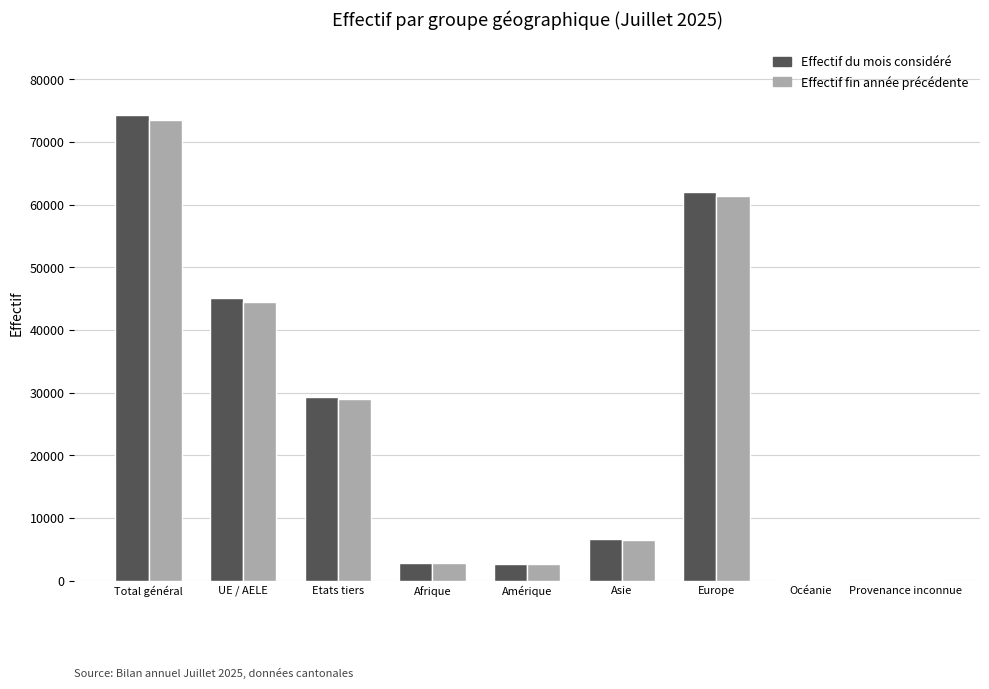

True or false: Effectif fin année précédente has a value of 58 at Provenance inconnue.

True